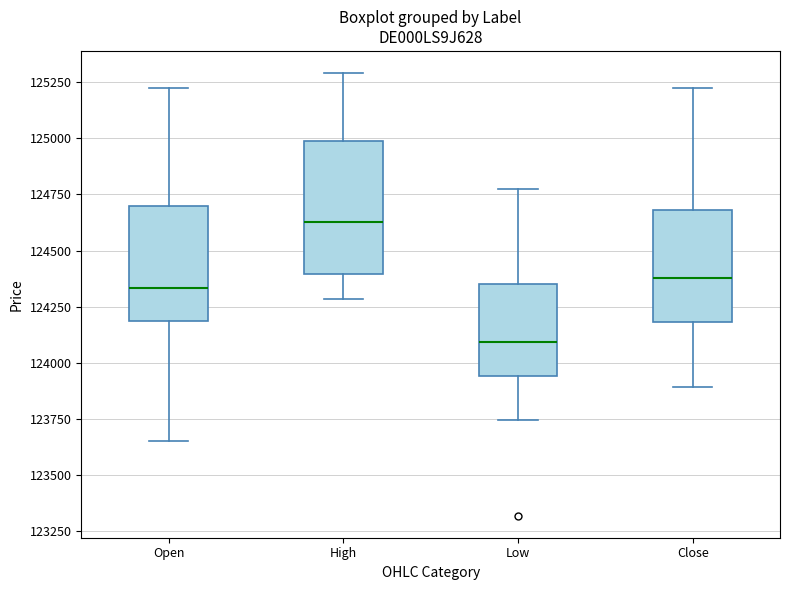

Reading left to right, transcribe this box plot: for each box, give where its median line is, the range the box spans, and where its two whiskers end, as read against the y-axis. The values are not printed on the chart, so give them approximately, as read against the axis.

Open: median 124350, box 124200 to 124700, whiskers 123650 to 125200
High: median 124650, box 124400 to 125000, whiskers 124300 to 125300
Low: median 124100, box 123950 to 124350, whiskers 123750 to 124800
Close: median 124400, box 124200 to 124700, whiskers 123900 to 125200